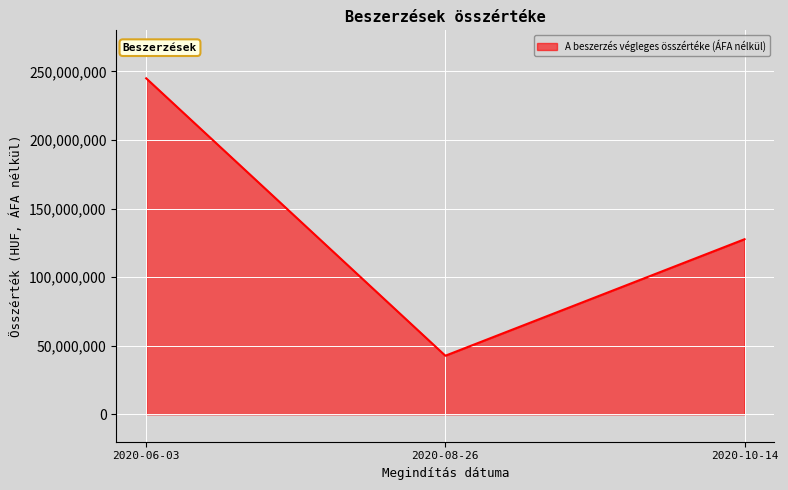

Is it true that the value at 2020-10-14 is 127656282?

True